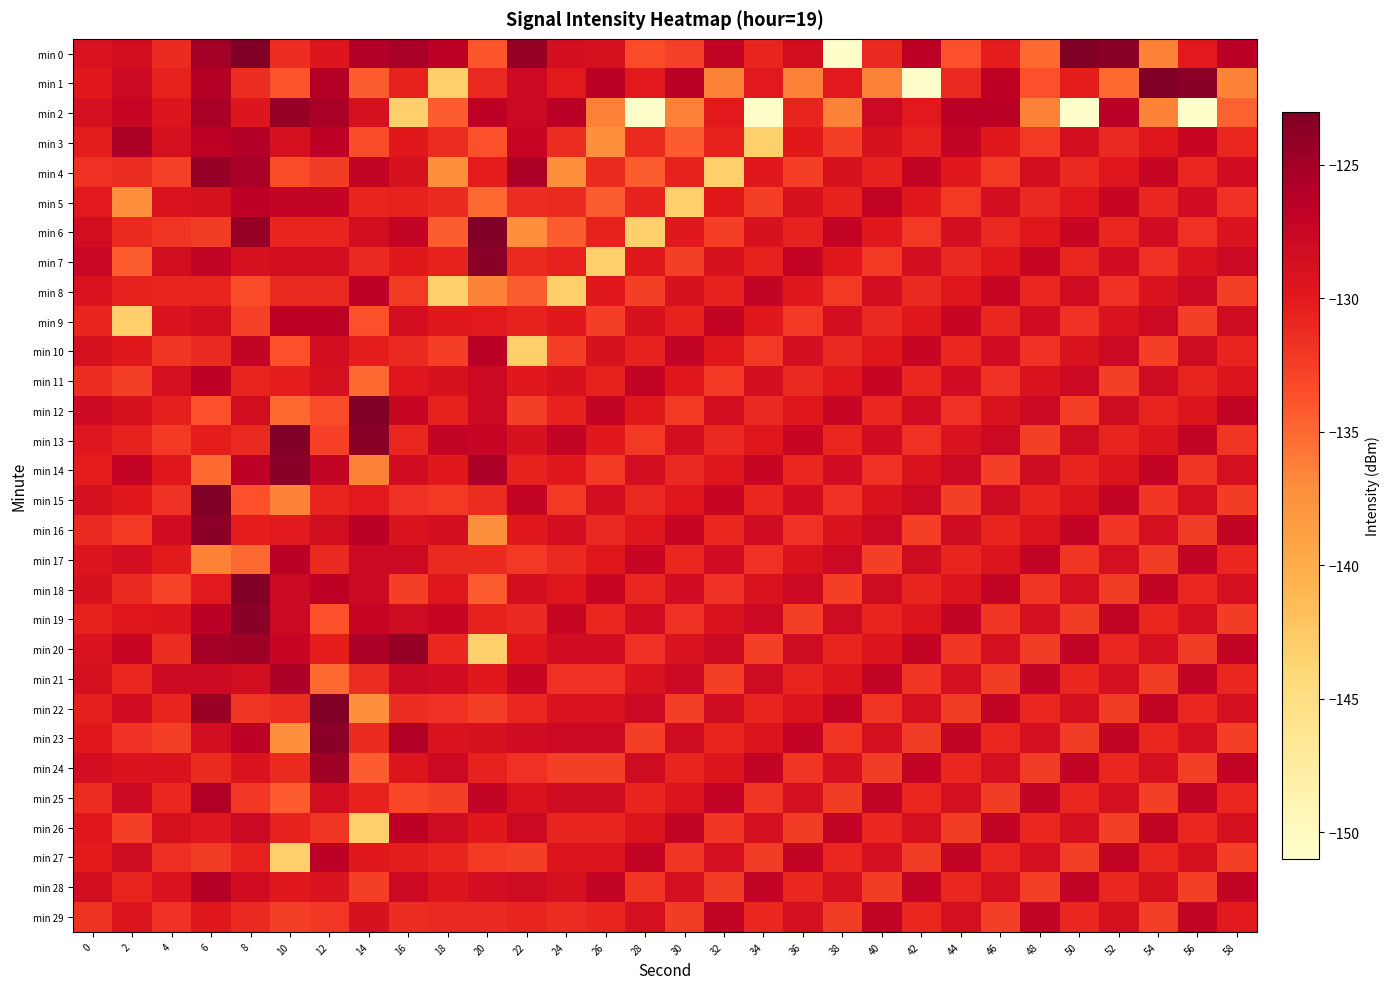

Which category has the lowest value across all series?

38